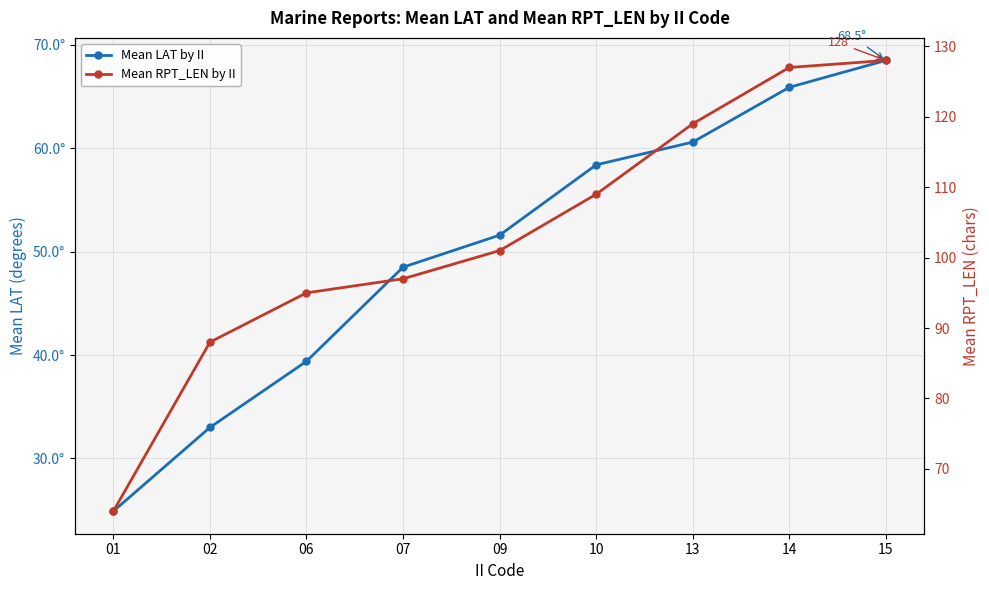

Reading left to right, what are all the values shown in this chart?

Mean LAT by II: 01=24.9	02=33.0	06=39.4	07=48.5	09=51.6	10=58.4	13=60.6	14=65.9	15=68.5
Mean RPT_LEN by II: 01=64.0	02=88.0	06=95.0	07=97.0	09=101.0	10=109.0	13=119.0	14=127.0	15=128.0